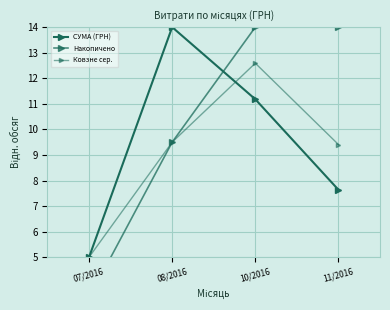

What is the difference between the second highest and minimum values in the СУМА (ГРН) series?

6.2